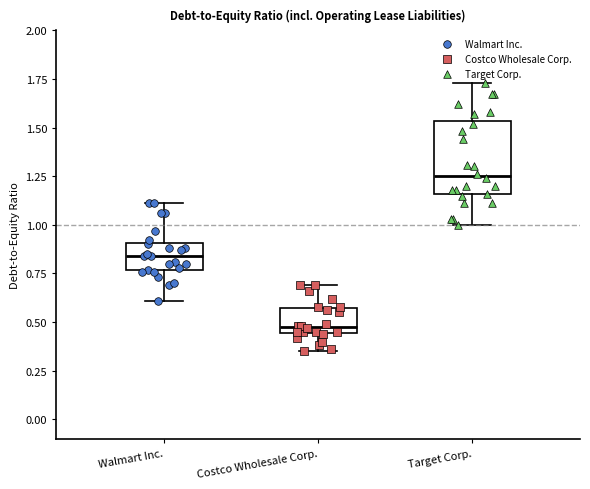

Where is the upper edge of the box for Target Corp. on the y-axis? The values are not printed on the chart, so give them approximately, as read against the axis.

1.55